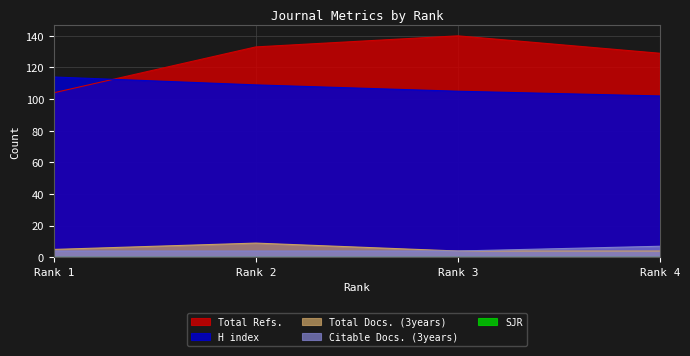

At which label does Total Refs. reach its minimum?

Rank 1